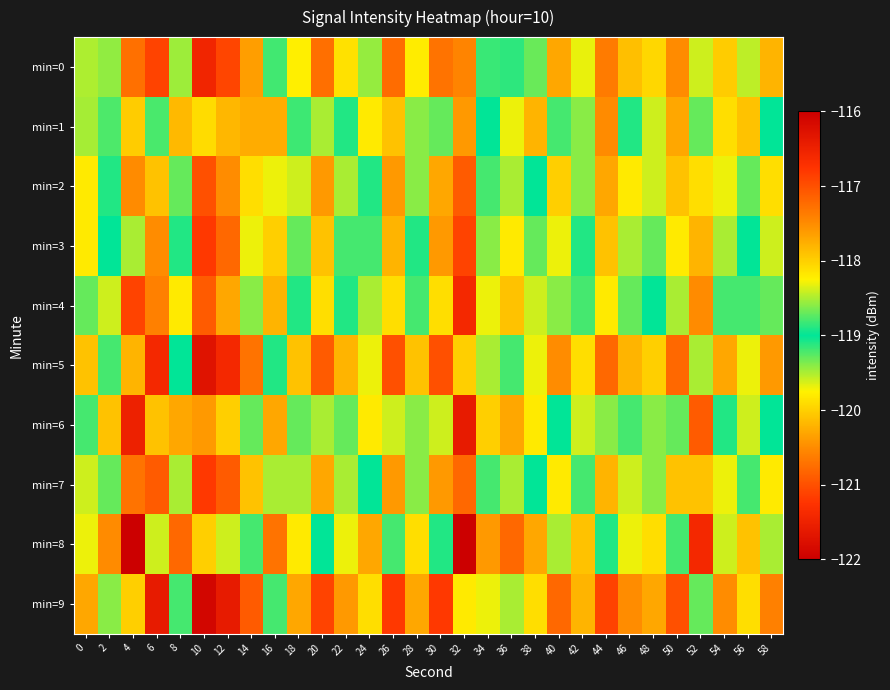

At 20, list the series in order from smallest to largest.

min=9, min=5, min=0, min=2, min=7, min=3, min=4, min=6, min=8, min=1